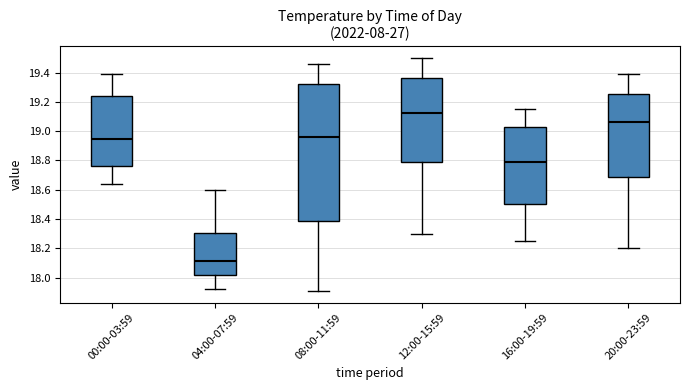

Which box's median line is the highest?

12:00-15:59